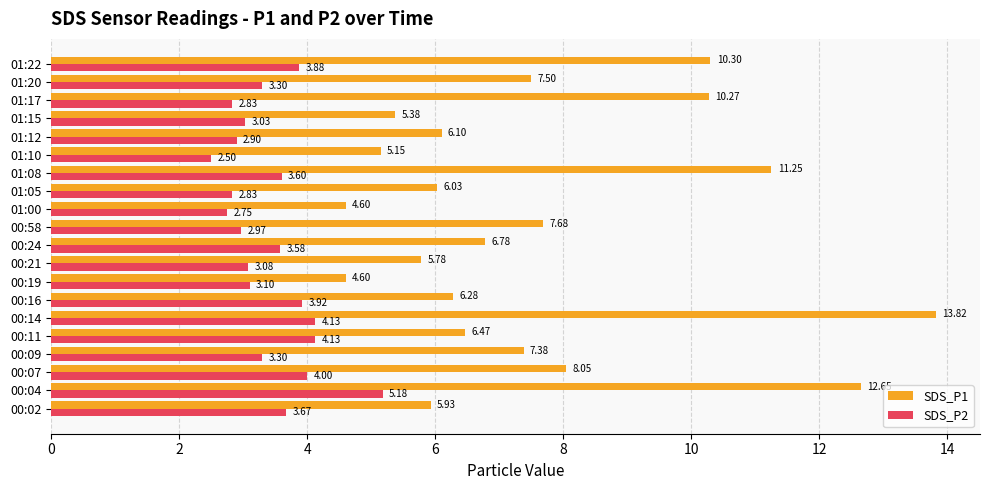

What is the highest value of the SDS_P1 series?

13.8